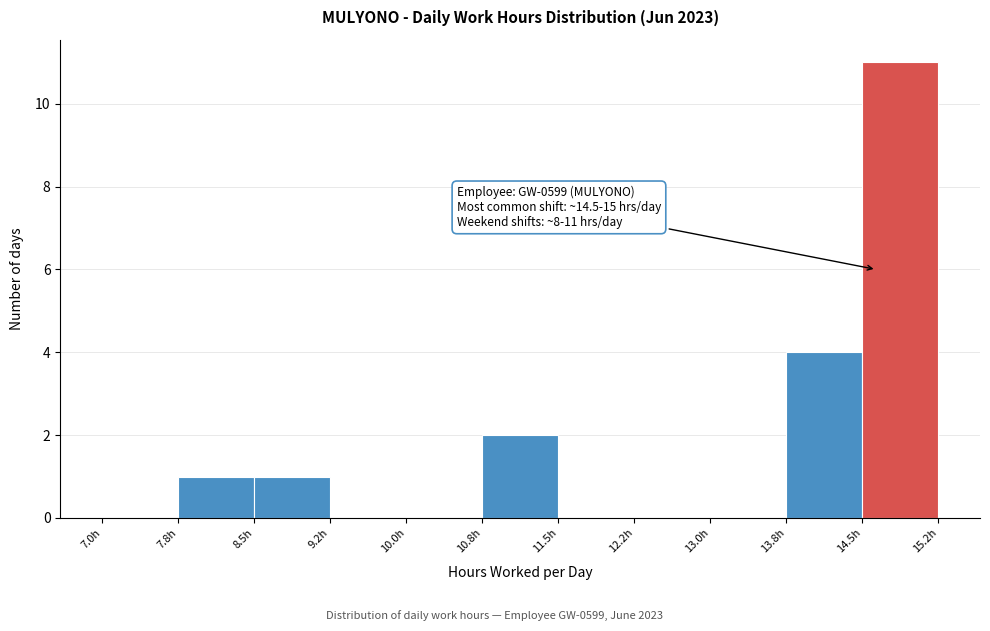

Over which range of the x-axis is the bar tallest?

14.50 to 15.25